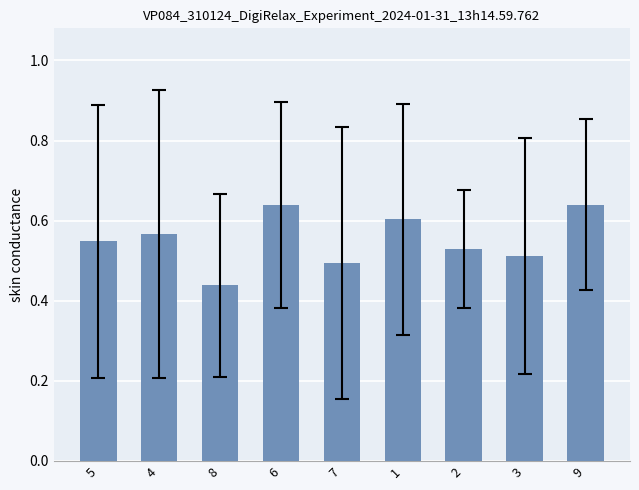

What is the sum of the values at 7 and 5?

1.0